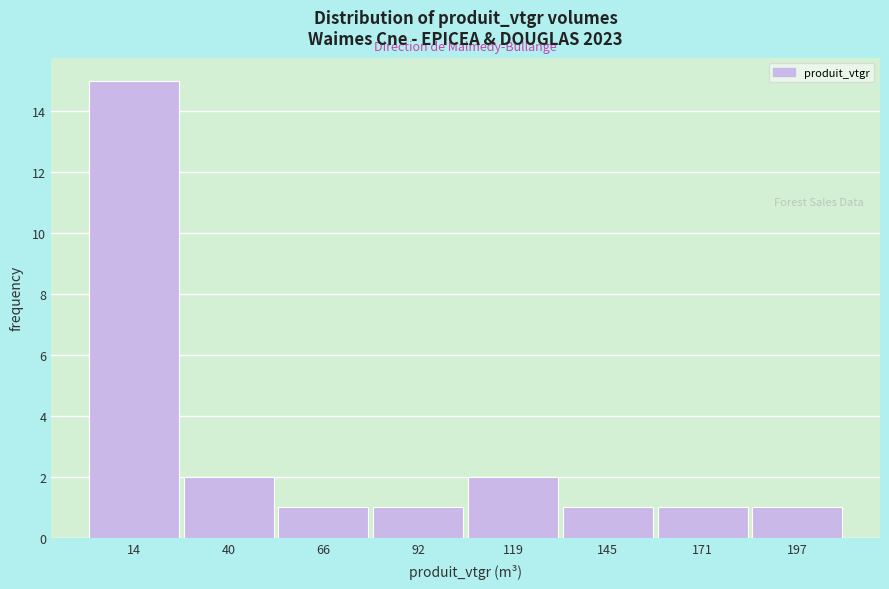

Reading left to right, transcribe this chart: for each bar, give the range it covers on the x-axis and its height. Neither the bar edges nor the heights are printed on the chart, so give them approximately, as read against the axes.

0 to 25: 15
25 to 55: 2
55 to 80: 1
80 to 105: 1
105 to 130: 2
130 to 160: 1
160 to 185: 1
185 to 210: 1